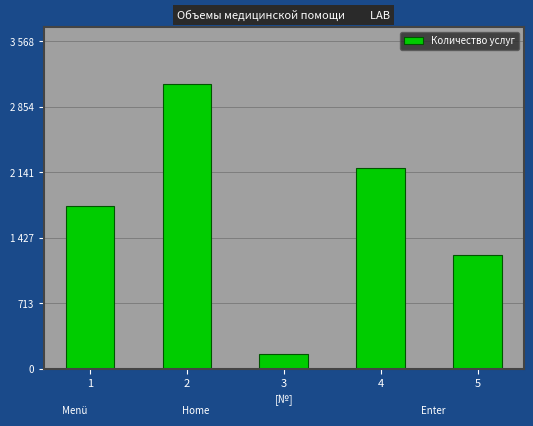

Does the chart contain any negative values?

No